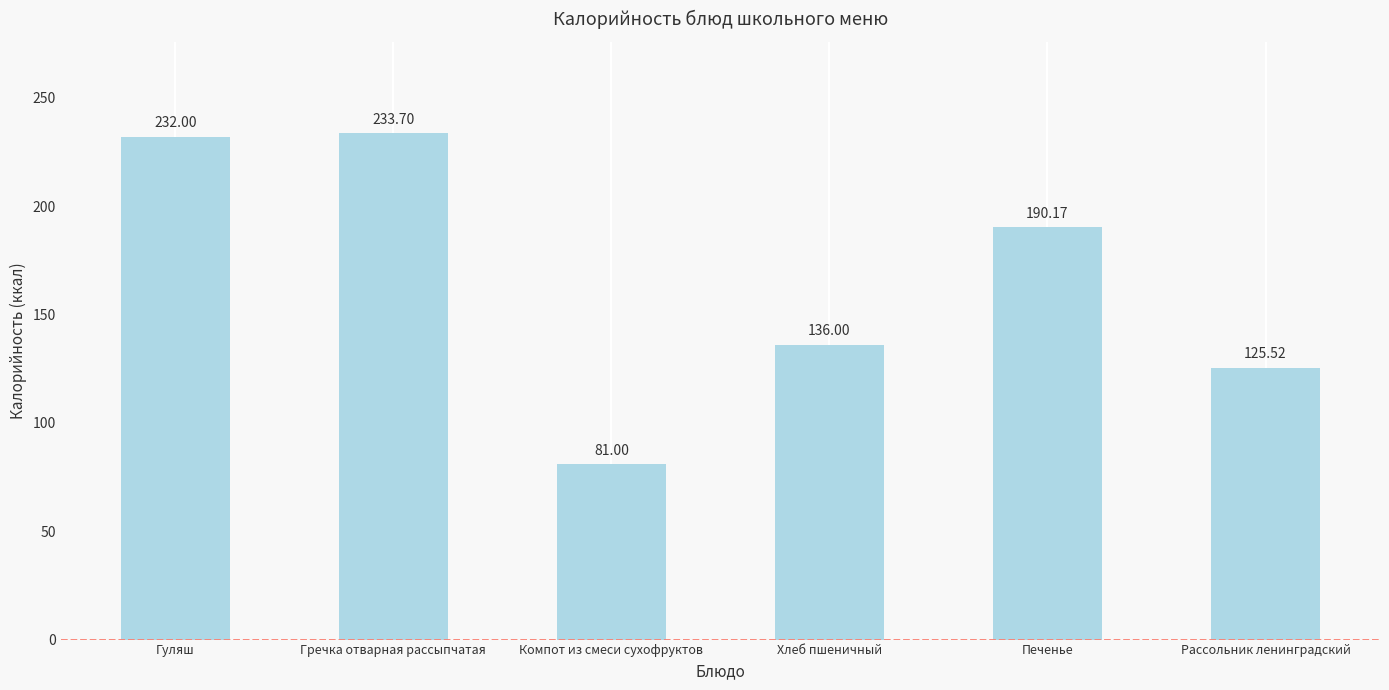

Which has a higher value, Хлеб пшеничный or Компот из смеси сухофруктов?

Хлеб пшеничный